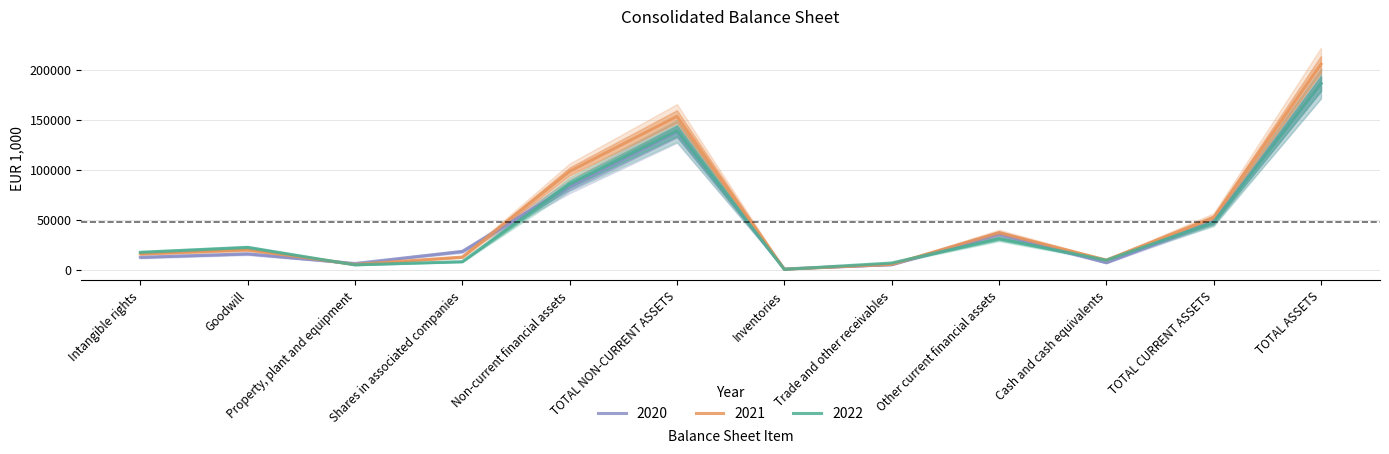

What is the sum of all 2022 values?

558371